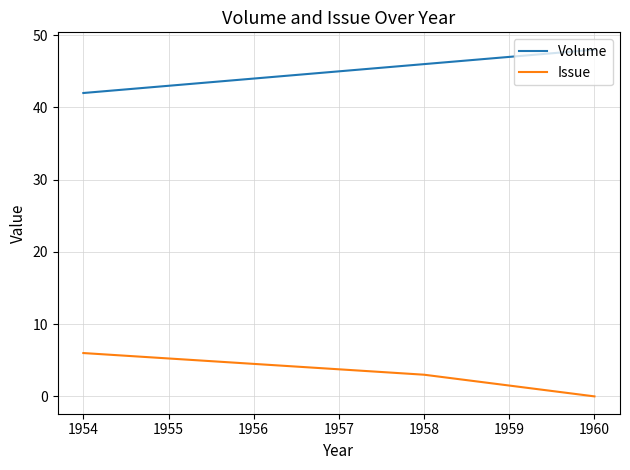

List the series in order of their peak value, highest first.

Volume, Issue